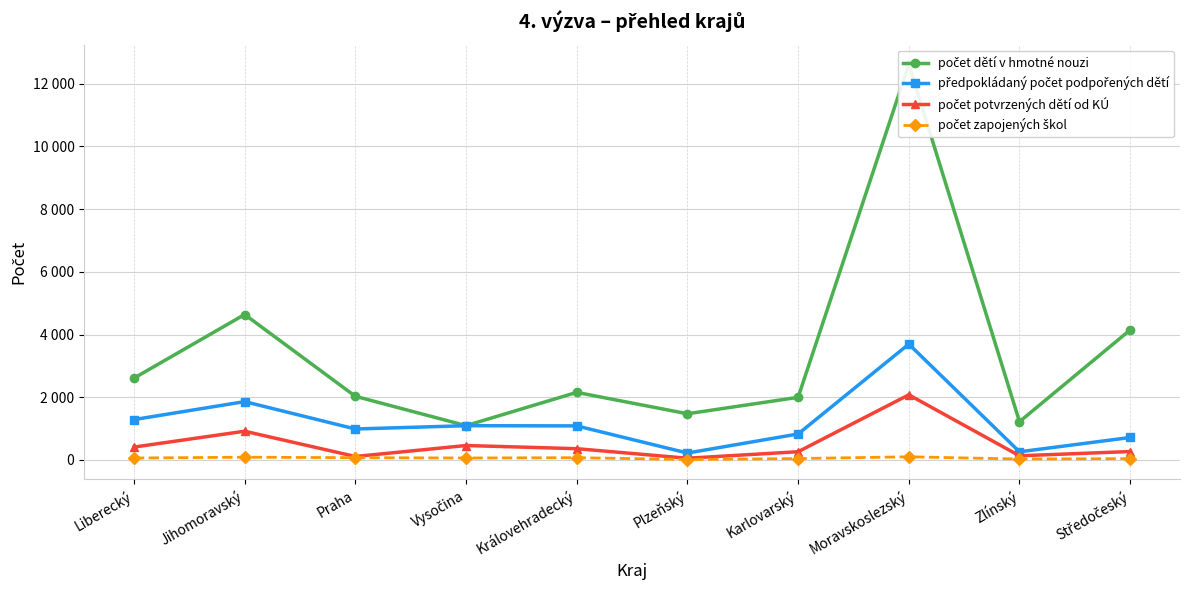

Between Vysočina and Praha, which is larger?

Praha